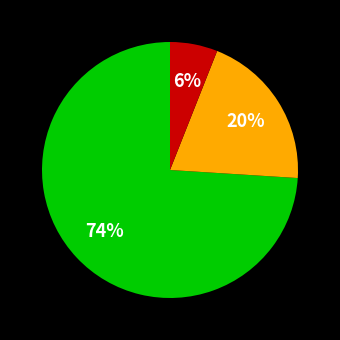

Does any single category account for the majority?

Yes